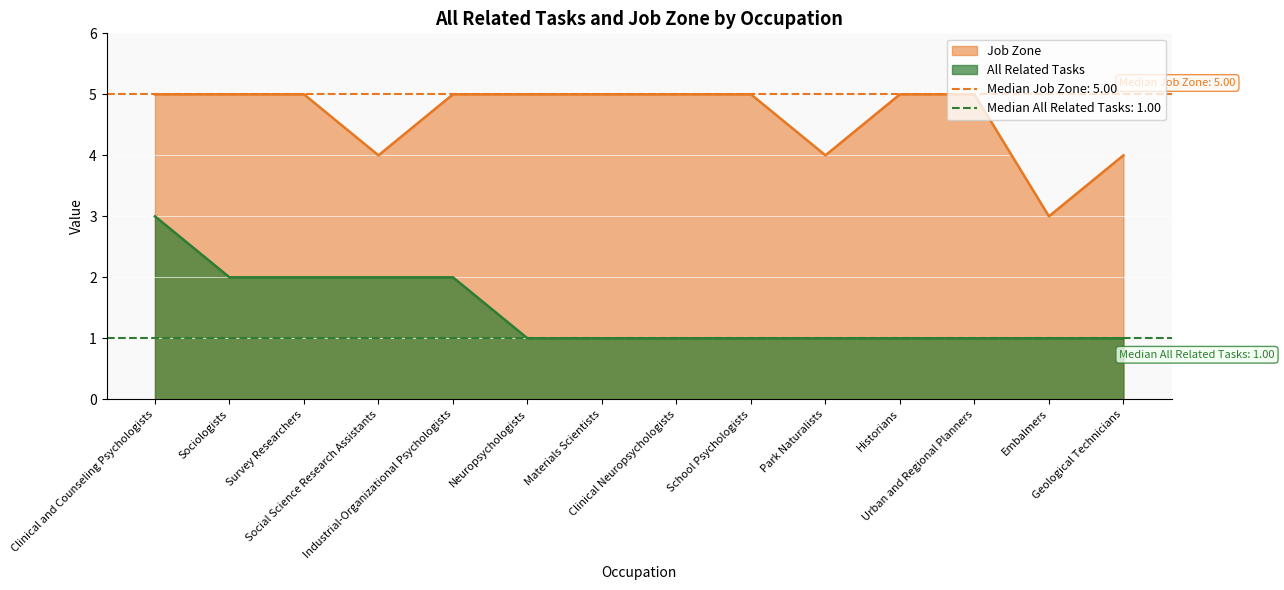

What position from the right is Historians?

4